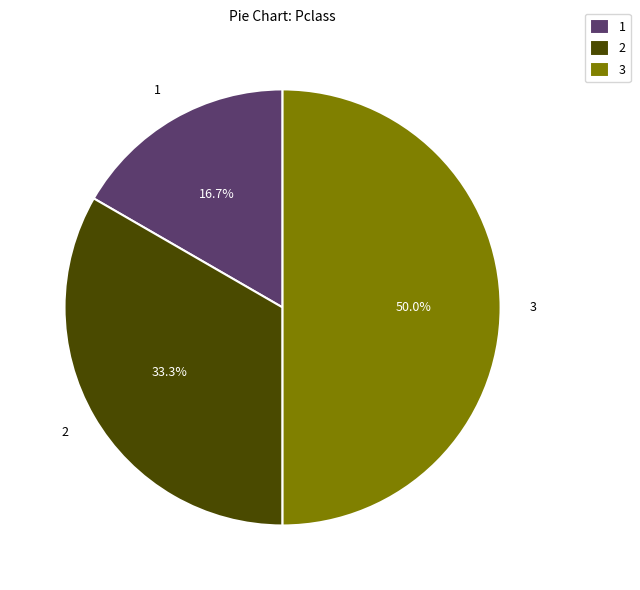

What percentage is the 1 slice, to the nearest percent?

17%